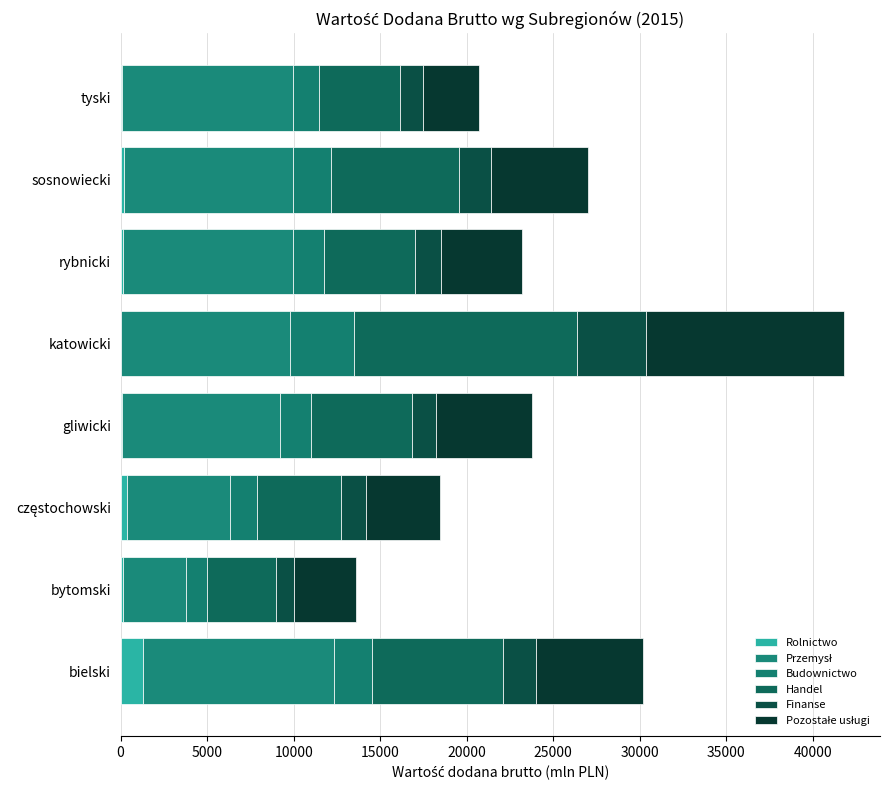

Reading right to left, extract all data points from this chart.

Rolnictwo: 35000=97	30000=202	25000=157	20000=17	15000=91	10000=386	5000=124	0=1275
Przemysł: 35000=9882	30000=9747	25000=9780	20000=9764	15000=9092	10000=5932	5000=3674	0=11070
Budownictwo: 35000=1493	30000=2226	25000=1788	20000=3702	15000=1790	10000=1576	5000=1190	0=2157
Handel: 35000=4676	30000=7353	25000=5283	20000=12894	15000=5882	10000=4870	5000=3966	0=7583
Finanse: 35000=1298	30000=1897	25000=1523	20000=3999	15000=1362	10000=1397	5000=1070	0=1902
Pozostałe usługi: 35000=3285	30000=5566	25000=4660	20000=11414	15000=5538	10000=4312	5000=3599	0=6200